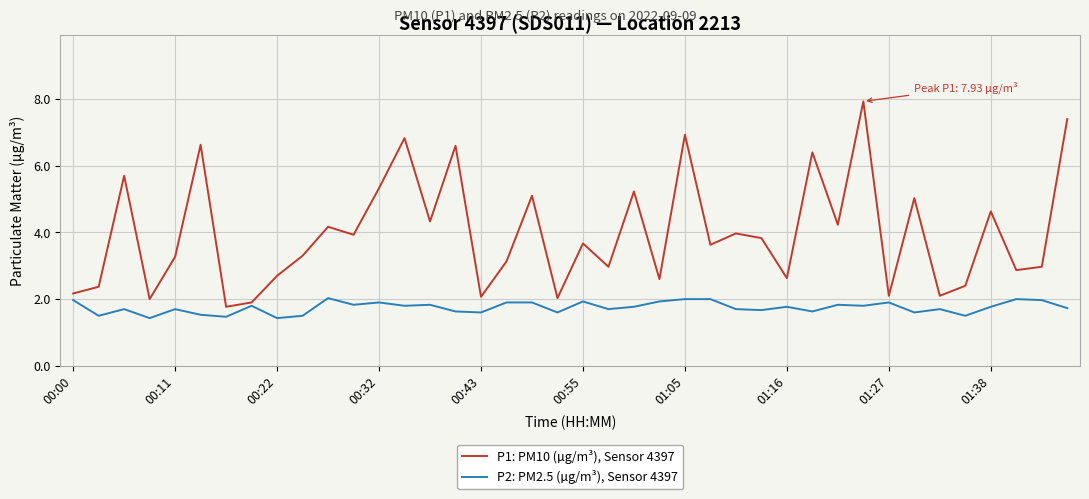

What is the minimum value for P2: PM2.5 (µg/m³), Sensor 4397?

1.4